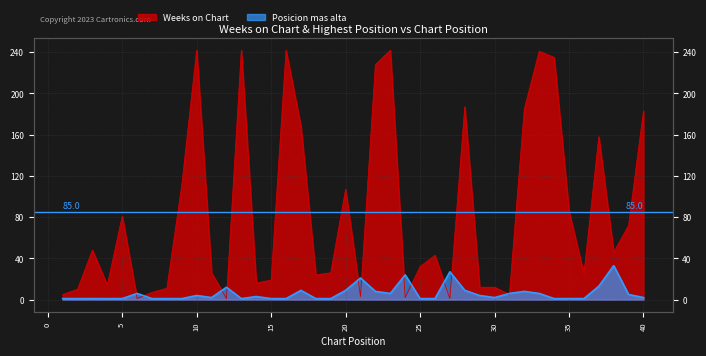

Where is the first local maximum for Weeks on Chart?

3